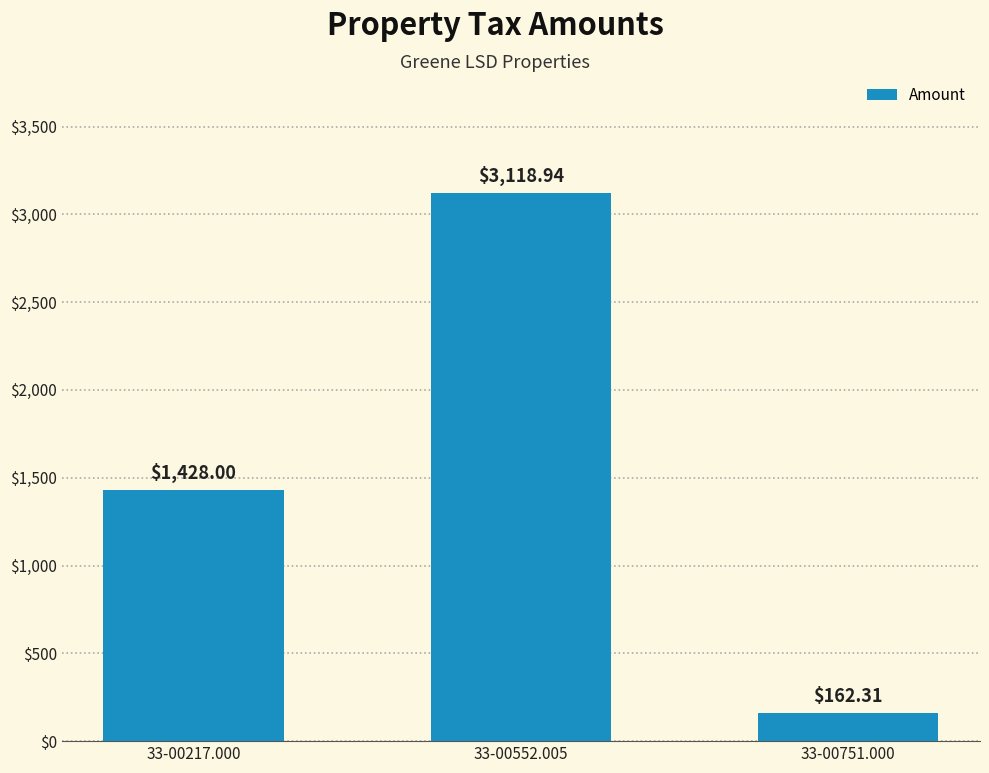

Which has a higher value, 33-00552.005 or 33-00217.000?

33-00552.005